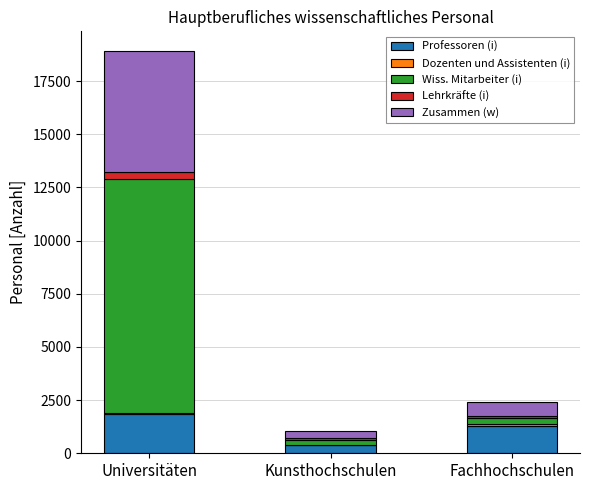

At which category is the sum across all series the highest?

Universitäten